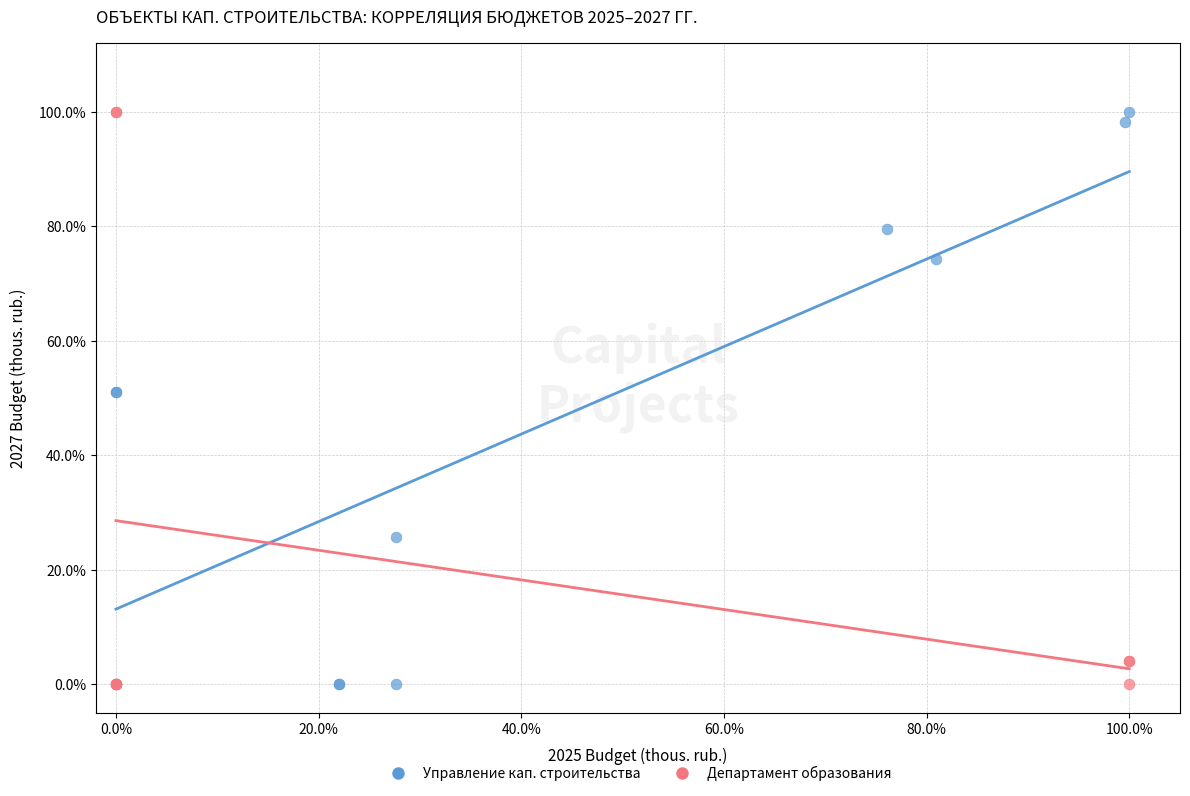

What are all the series names shown in the legend?

Управление кап. строительства, Департамент образования